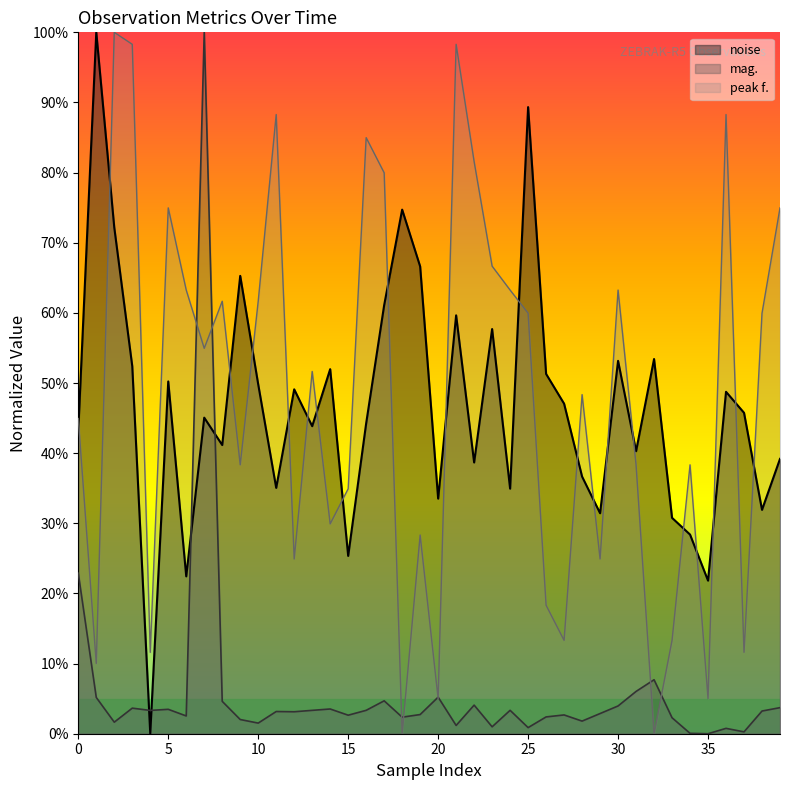

Reading right to left, what are all the values shown in this chart?

noise: 0.4	0.3	0.5	0.5	0.2	0.3	0.3	0.5	0.4	0.5	0.3	0.4	0.5	0.5	0.9	0.3	0.6	0.4	0.6	0.3	0.7	0.7	0.6	0.4	0.3	0.5	0.4	0.5	0.4	0.5	0.7	0.4	0.5	0.2	0.5	0.0	0.5	0.7	1.0	0.4
mag.: 0.0	0.0	0.0	0.0	0.0	0.0	0.0	0.1	0.1	0.0	0.0	0.0	0.0	0.0	0.0	0.0	0.0	0.0	0.0	0.1	0.0	0.0	0.0	0.0	0.0	0.0	0.0	0.0	0.0	0.0	0.0	0.0	1.0	0.0	0.0	0.0	0.0	0.0	0.1	0.2
peak f.: 0.7	0.6	0.1	0.9	0.1	0.4	0.1	0.0	0.4	0.6	0.2	0.5	0.1	0.2	0.6	0.6	0.7	0.8	1.0	0.1	0.3	0.0	0.8	0.8	0.3	0.3	0.5	0.2	0.9	0.6	0.4	0.6	0.5	0.6	0.7	0.1	1.0	1.0	0.1	0.4